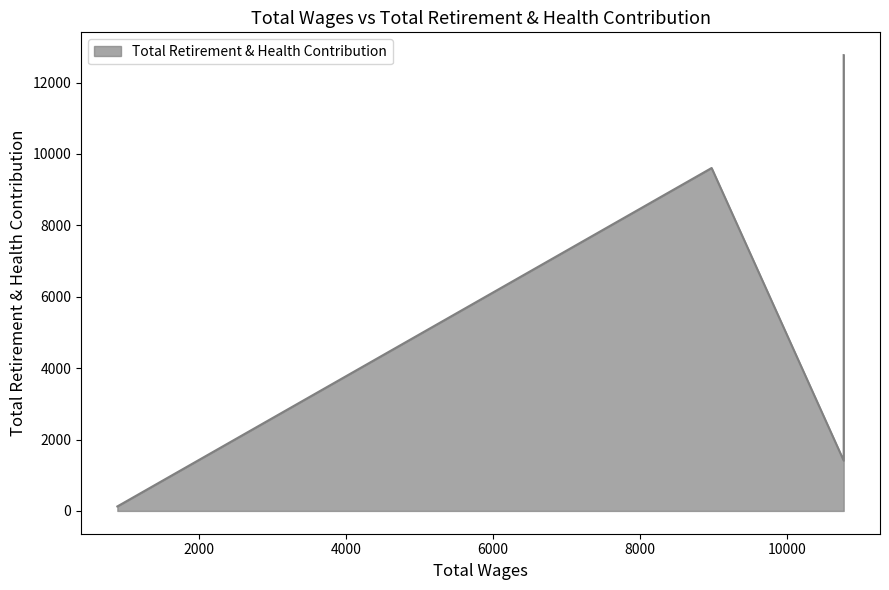

True or false: the data has more than 2 interior local peaks.

False